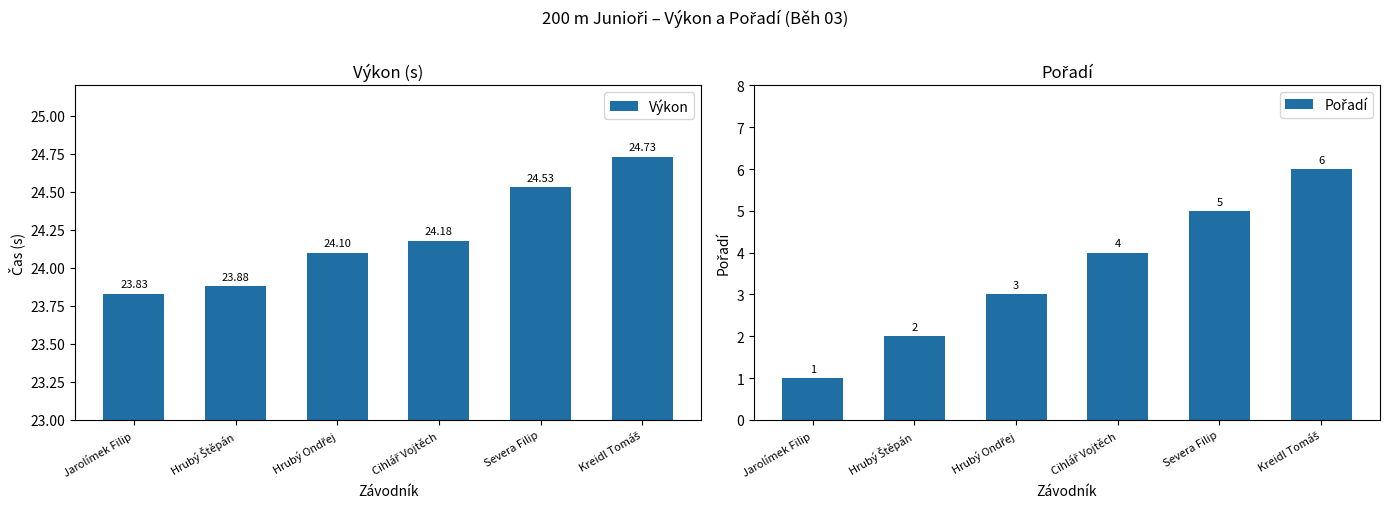

At Hrubý Ondřej, list the series in order from largest to smallest.

Výkon, Pořadí